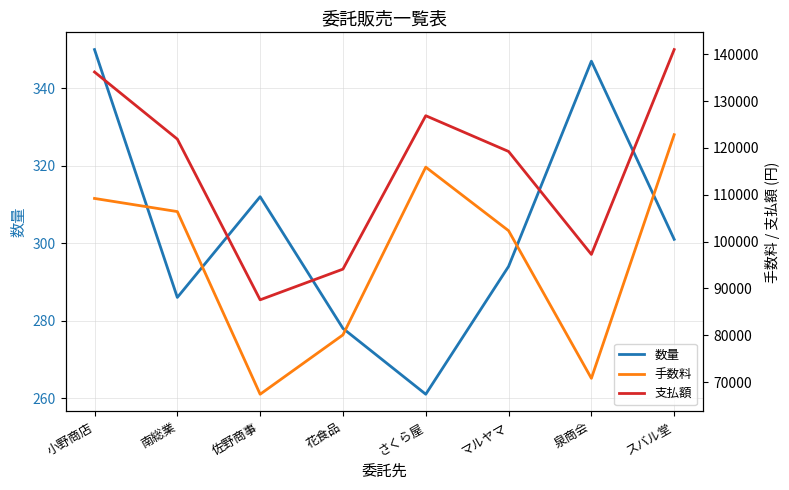

At which label is 支払額 closest to 114270?

マルヤマ